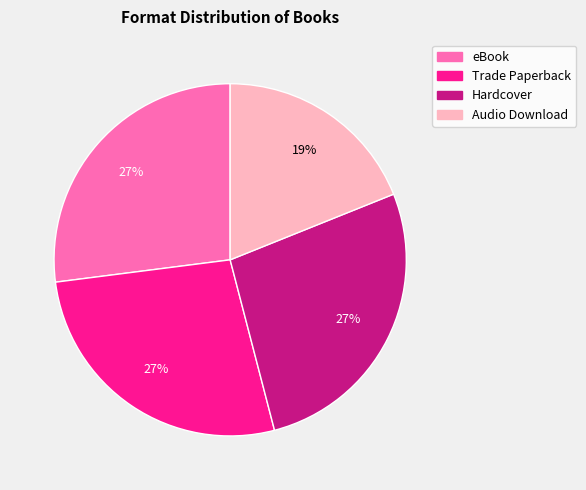

Which has a higher value, Audio Download or eBook?

eBook